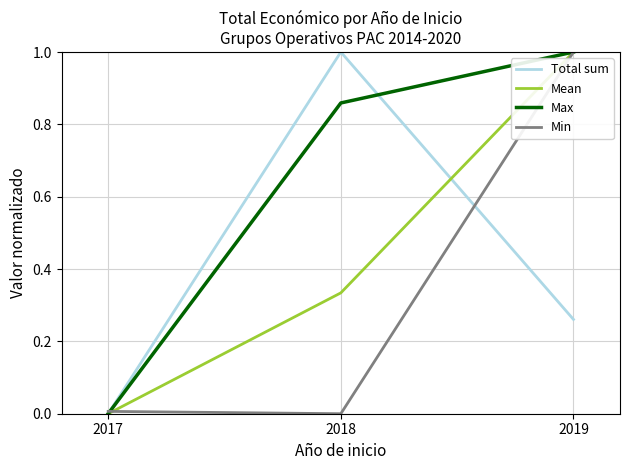

Is the value of Total sum at 2017 greater than the value of Mean at 2019?

No